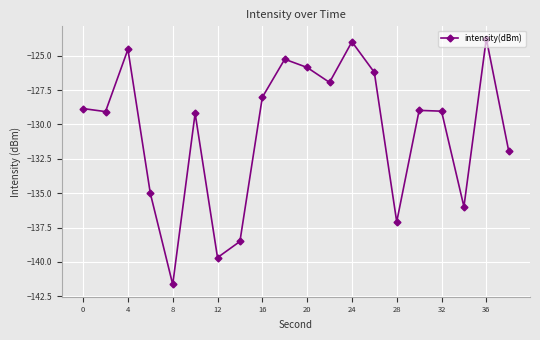

What is the difference between the maximum and minimum values?

17.9